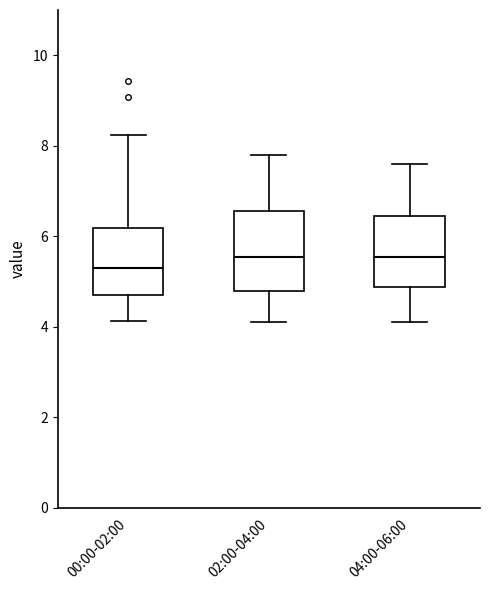

Where does the upper whisker of the box for 04:00-06:00 end on the y-axis? The values are not printed on the chart, so give them approximately, as read against the axis.

7.6